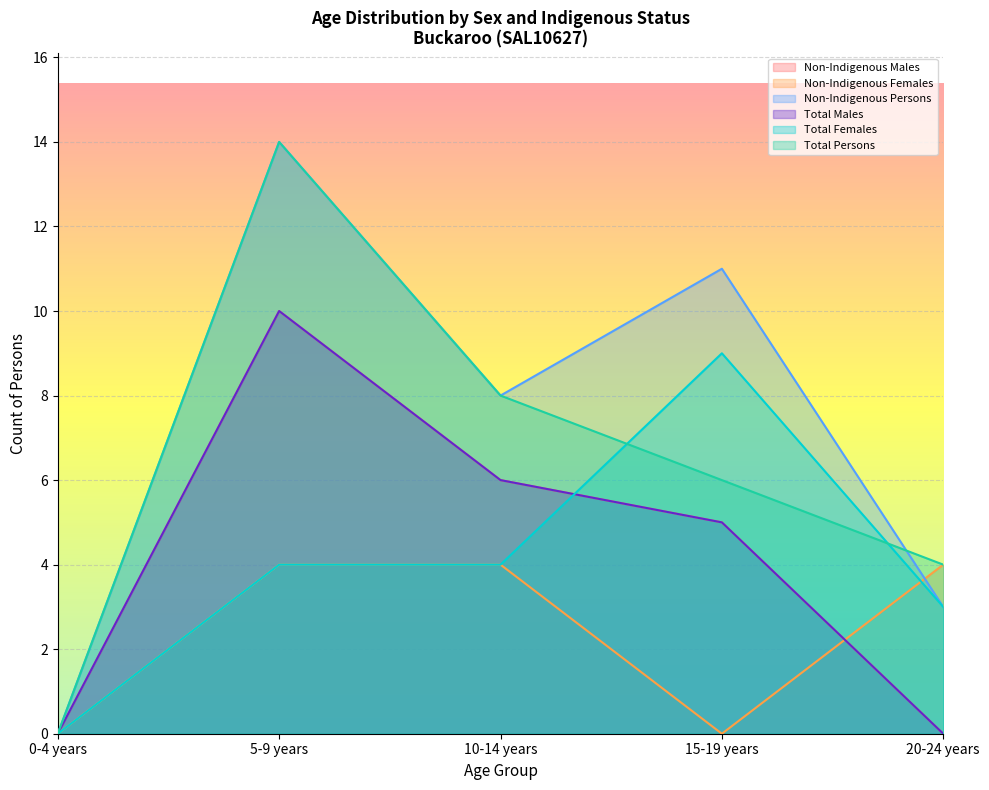

Which series has the largest total across all categories?

Non-Indigenous Persons